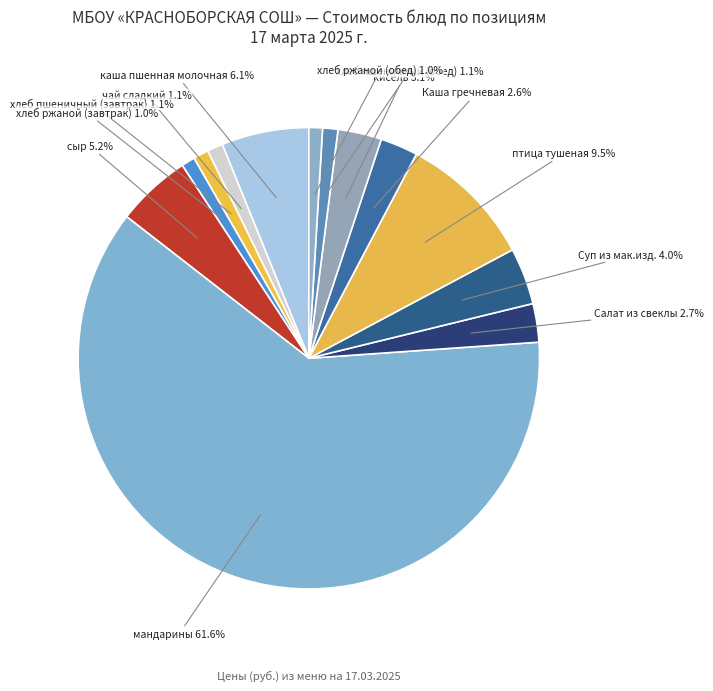

Approximately how many times larger is the value at хлеб ржаной (завтрак) compared to Салат из свеклы?

0.4